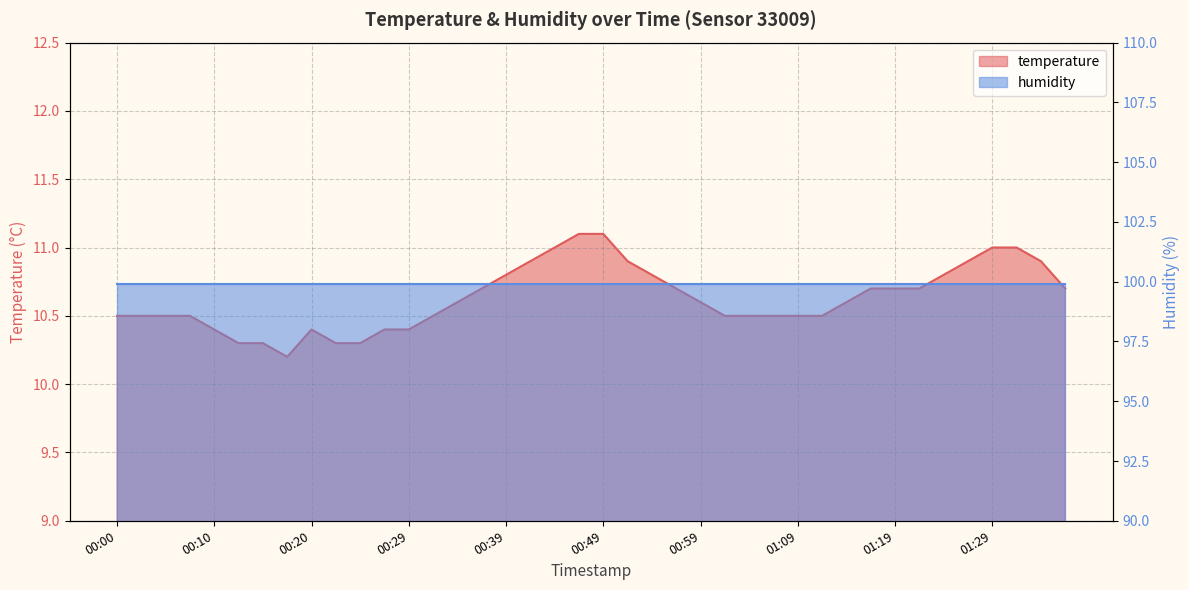

The value at 00:15 is 2.2. True or false?

False